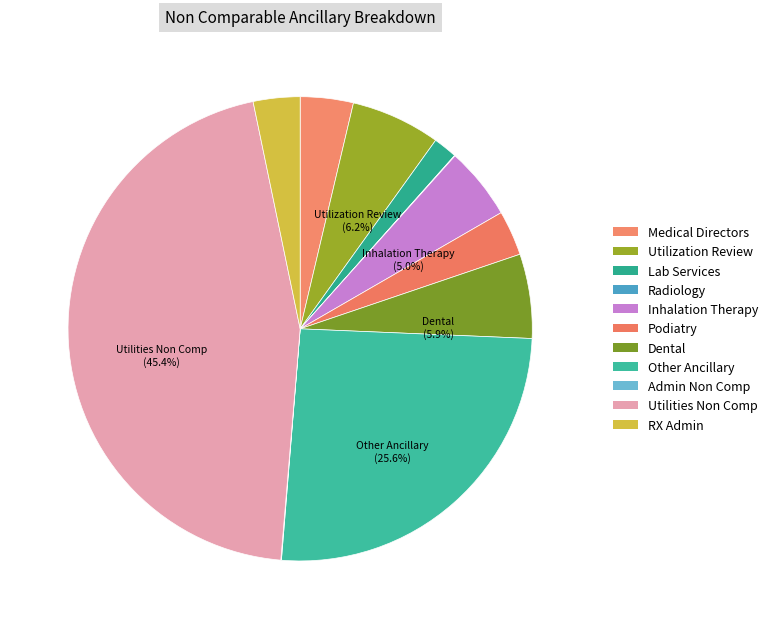

Rank the categories by value from lowest to highest.

Radiology, Admin Non Comp, Lab Services, Podiatry, RX Admin, Medical Directors, Inhalation Therapy, Dental, Utilization Review, Other Ancillary, Utilities Non Comp